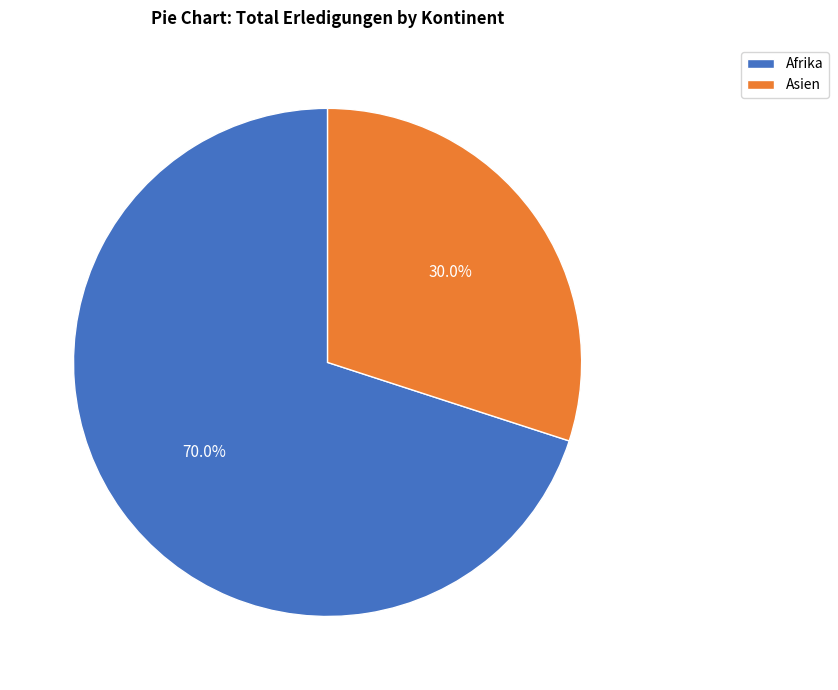

What percentage do Afrika and Asien together represent?

100.0%